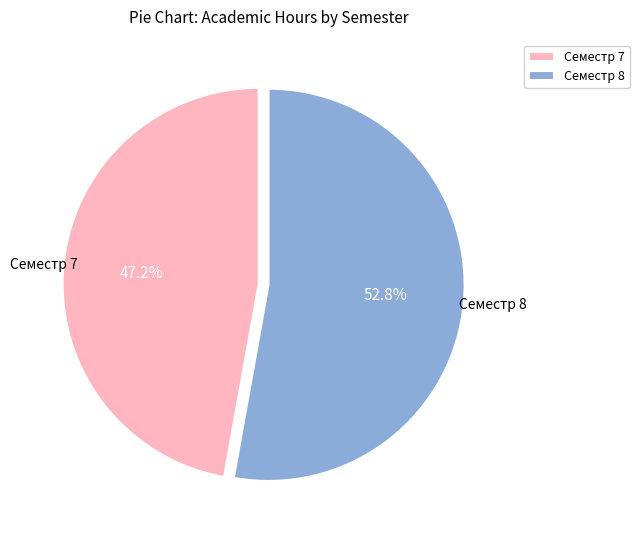

What is the majority slice?

Семестр 8